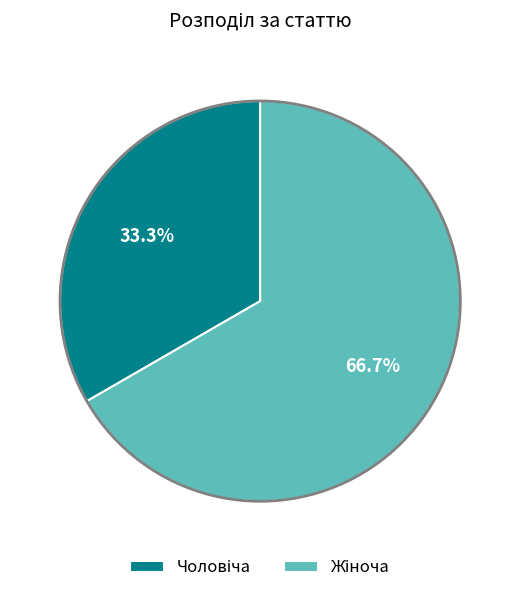

Is there a majority slice in this chart?

Yes